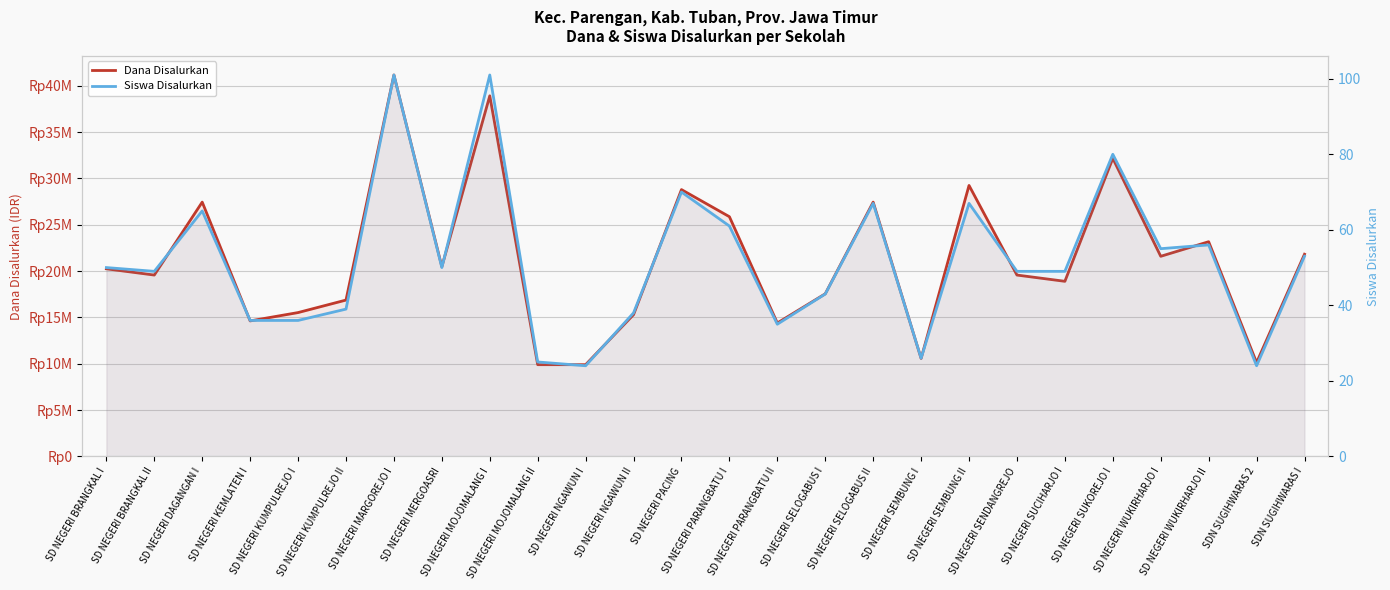

Reading left to right, list all the values displayed in this chart.

Dana Disalurkan: 20250000	19575000	27450000	14625000	15525000	16875000	41175000	20475000	38925000	9900000	9900000	15300000	28800000	25875000	14400000	17550000	27450000	10575000	29250000	19575000	18900000	32175000	21600000	23175000	10125000	21825000
Siswa Disalurkan: 50	49	65	36	36	39	101	50	101	25	24	38	70	61	35	43	67	26	67	49	49	80	55	56	24	53